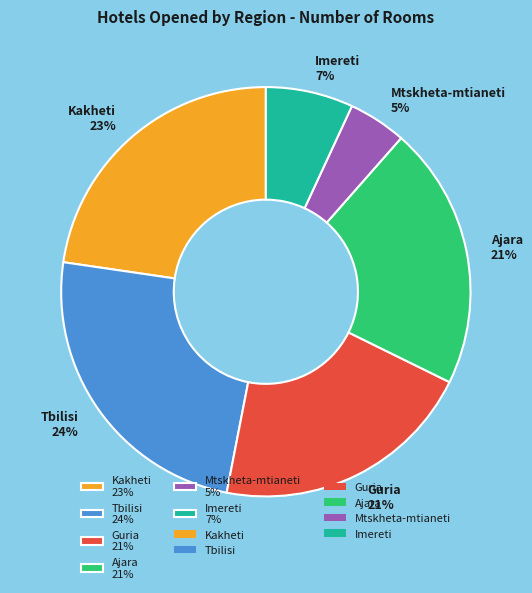

Is the sum of Kakheti 23% and Guria 21% greater than half?

No